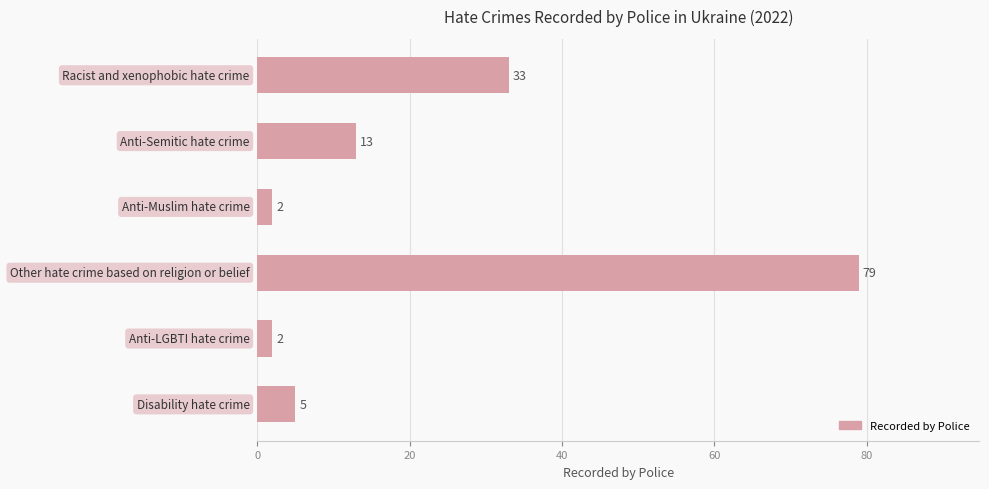

What is the maximum value shown in the chart?

79